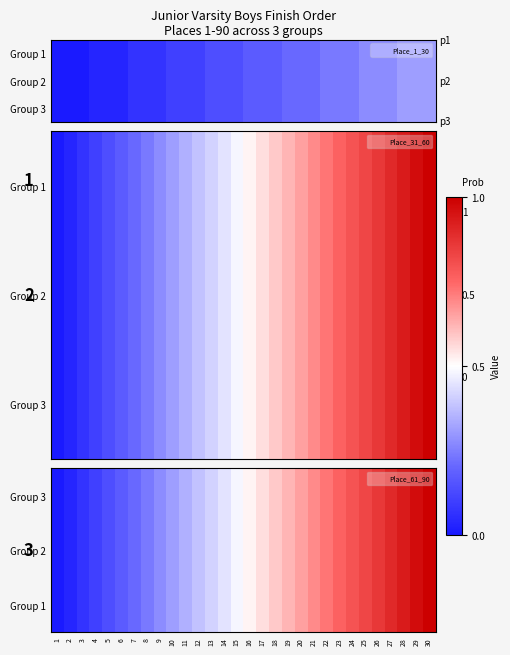

What is the average value of the Group 2 series?

0.5